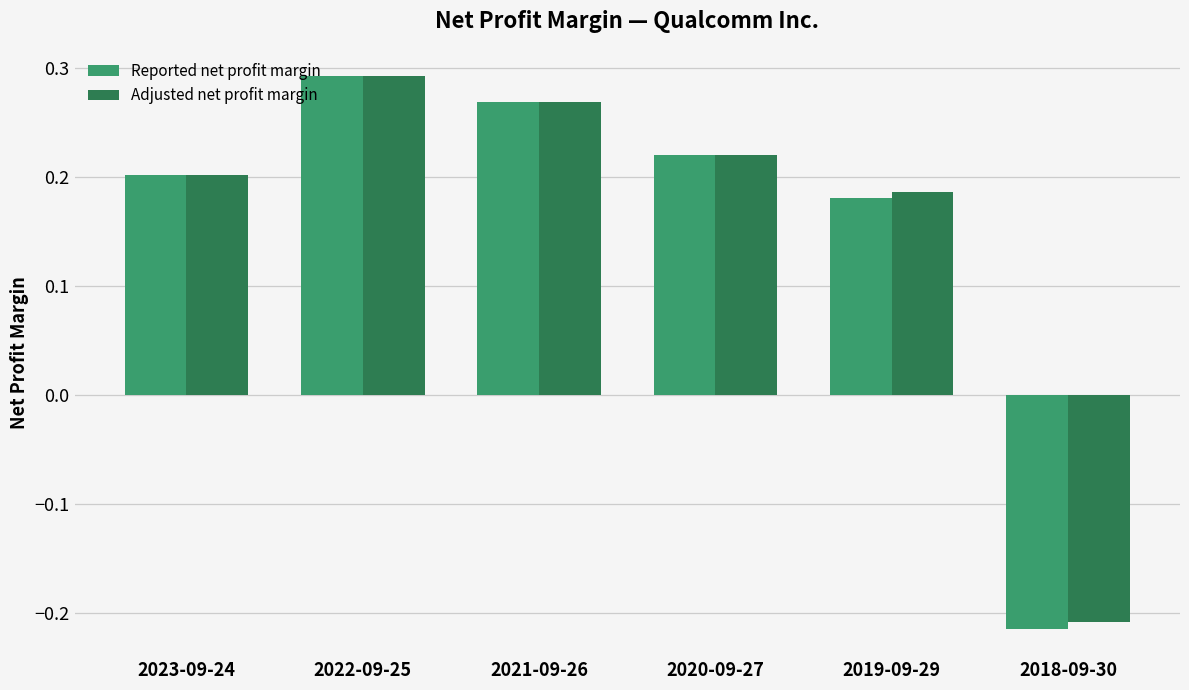

What are all the series names shown in the legend?

Reported net profit margin, Adjusted net profit margin